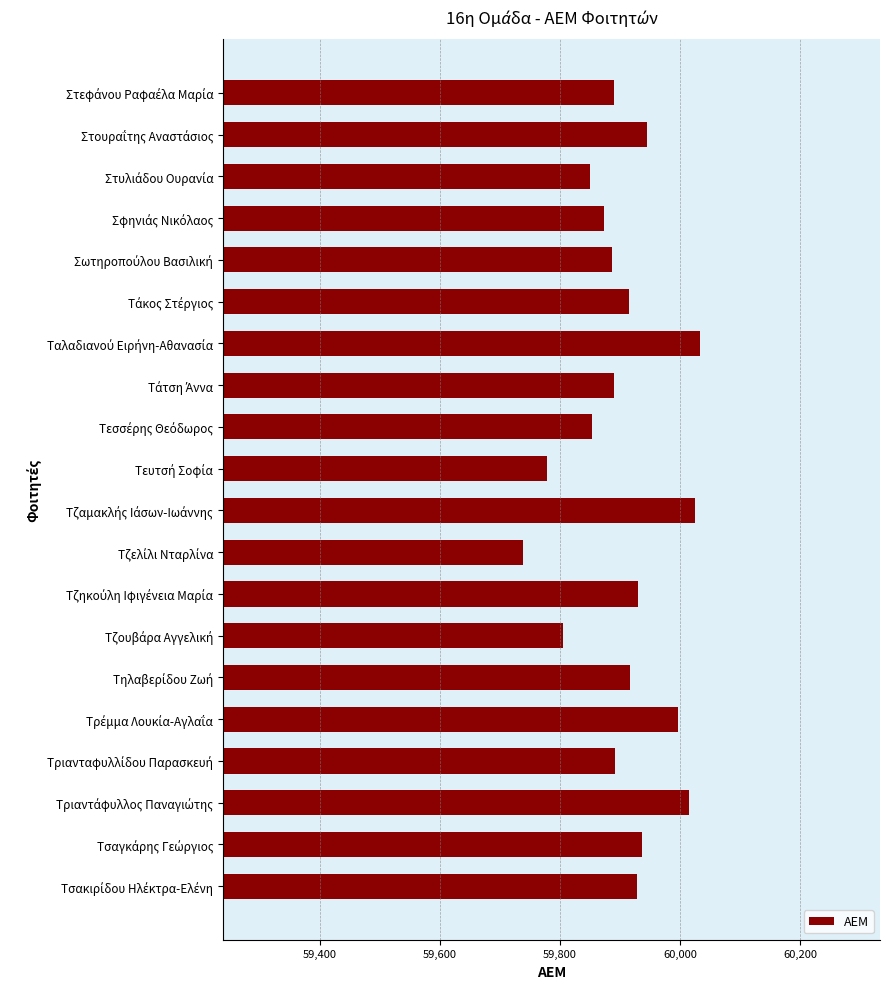

Are the bars horizontal?

Yes